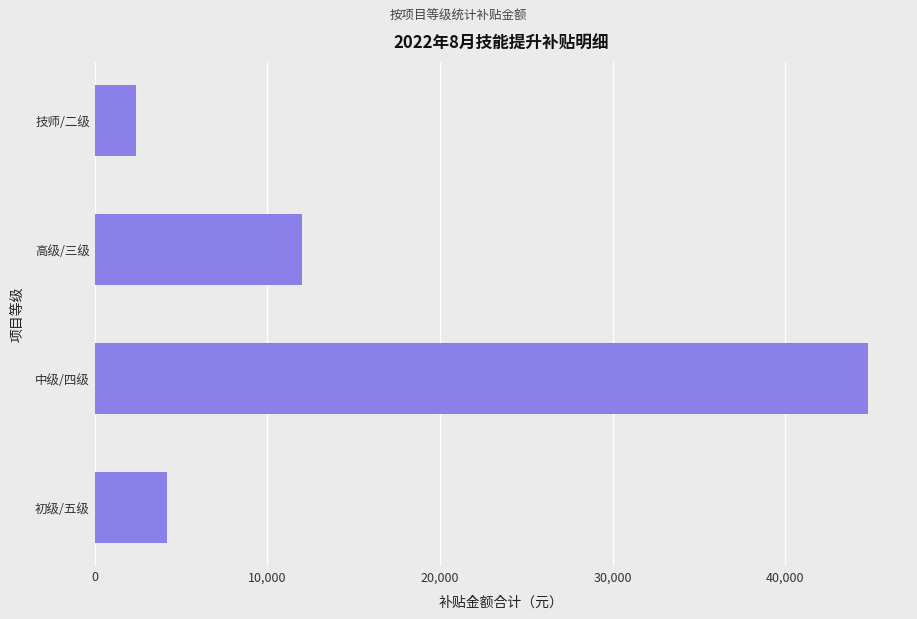

How many bars are there in total?

4